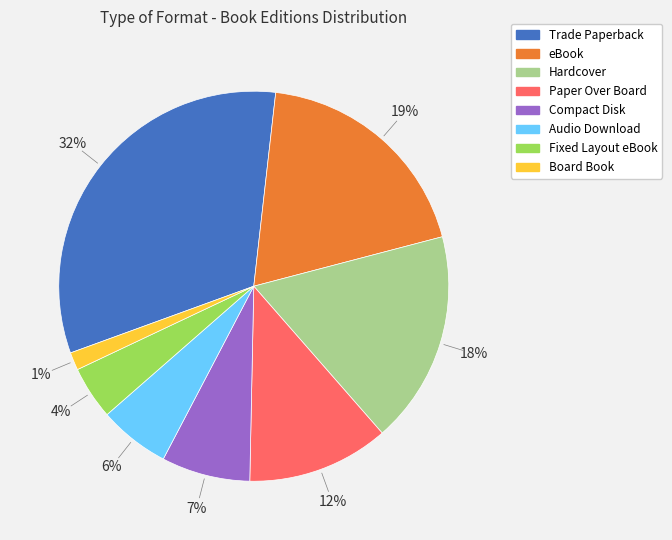

To the nearest percent, what is the combined percentage of Fixed Layout eBook and Paper Over Board?

16%